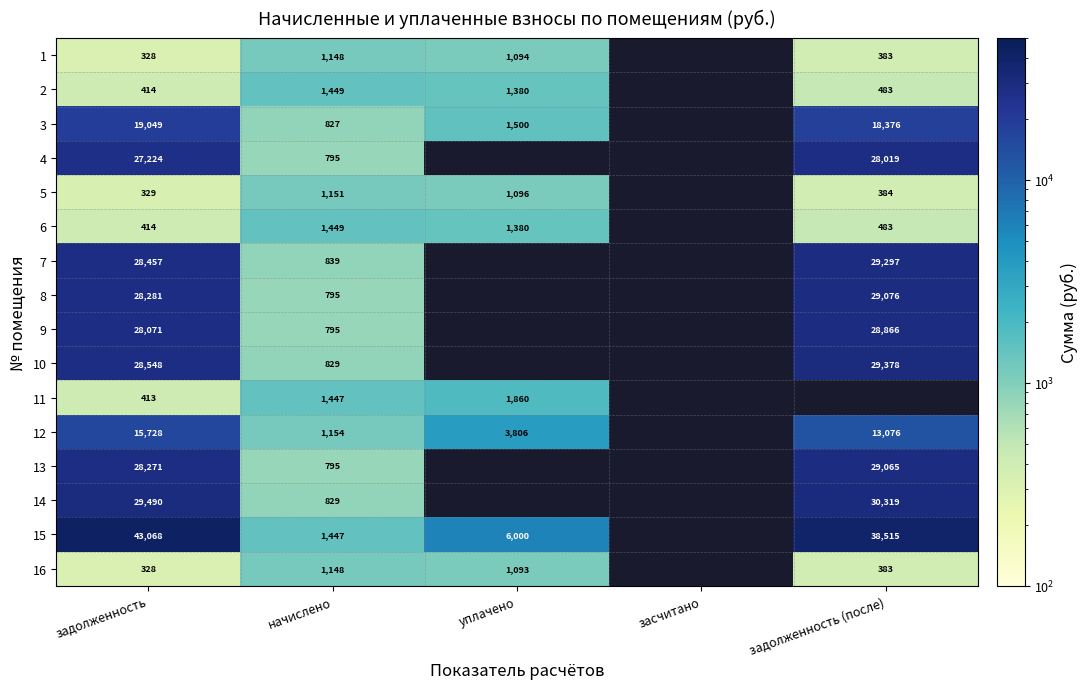

The 15 series shows 77256.3 at задолженность. True or false?

False